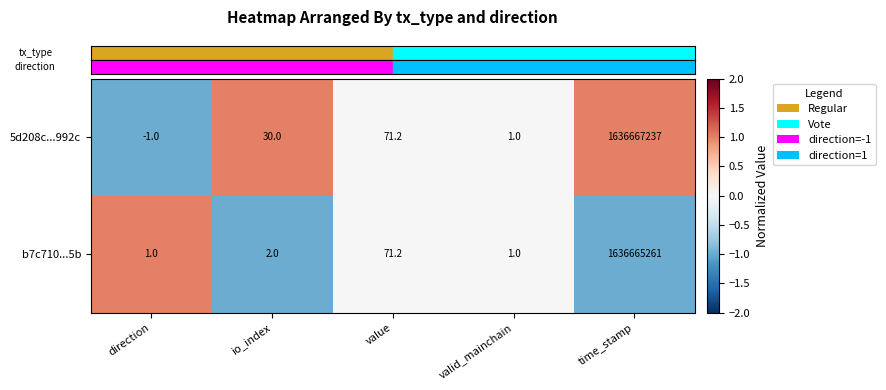

What is the minimum value shown in the chart?

-1.0